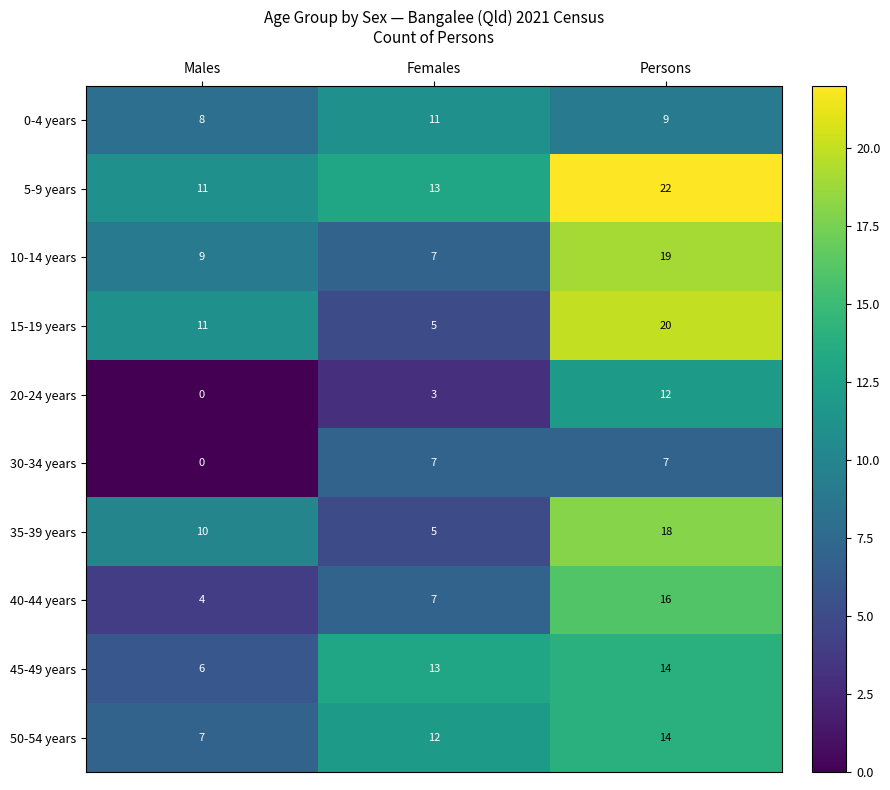

List the labels in order of 10-14 years value, largest first.

Persons, Males, Females